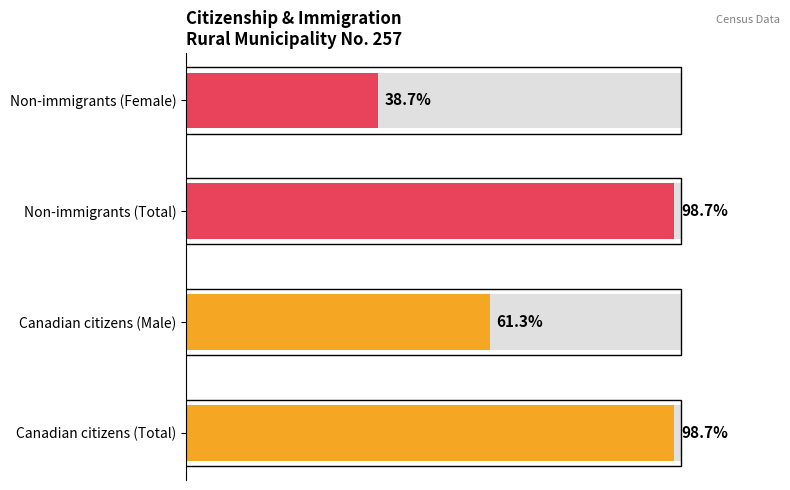

Which series has the largest total across all categories?

Total